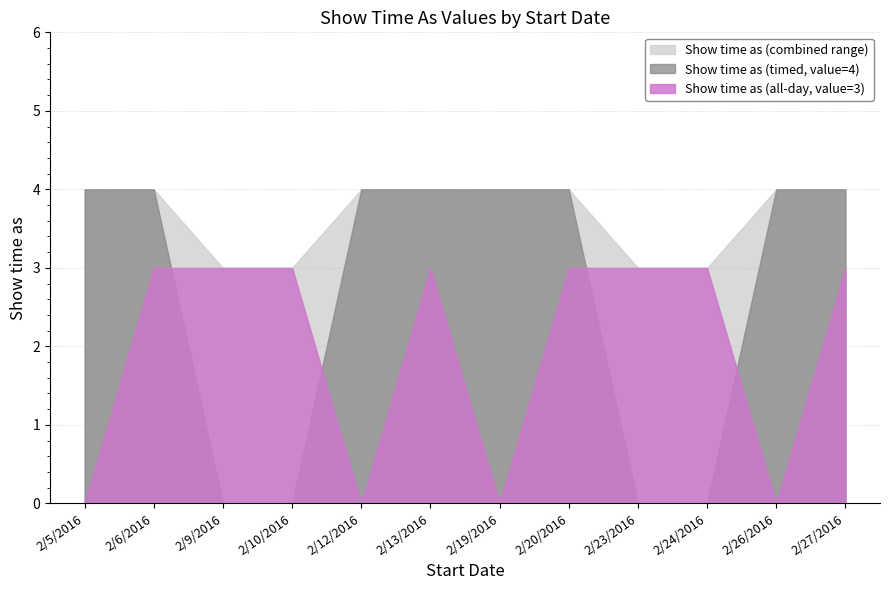

How many times do Show time as (all-day, value=3) and Show time as (timed, value=4) cross each other?

4